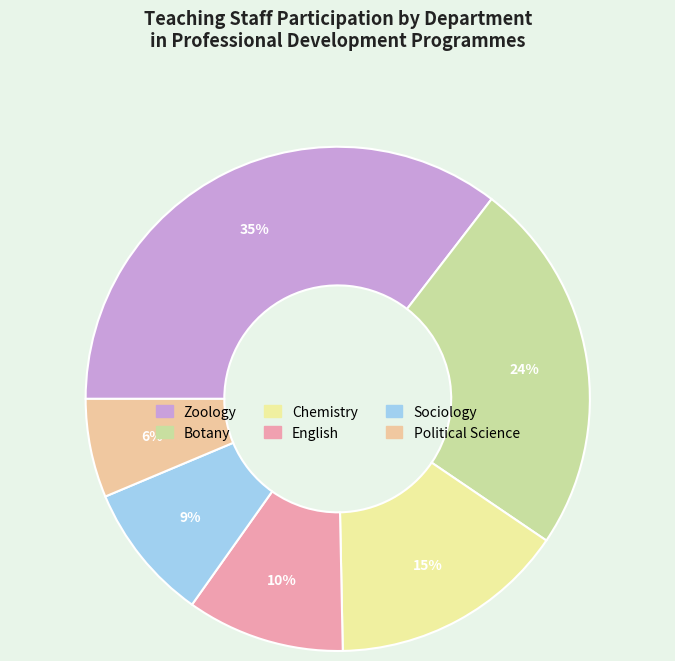

Approximately how many times larger is the value at Botany compared to Sociology?

2.7